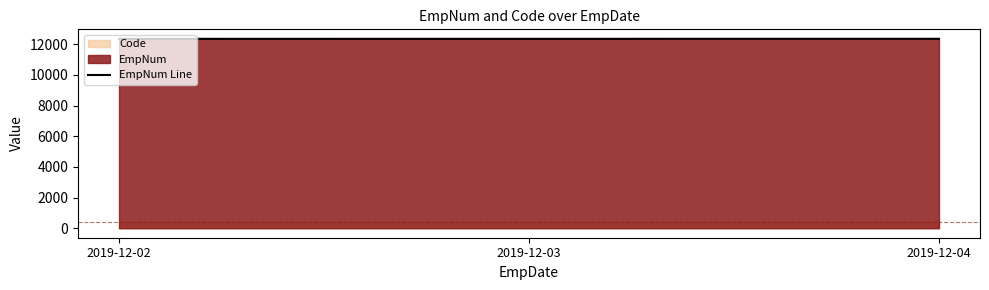

What is the greatest value displayed?

12347